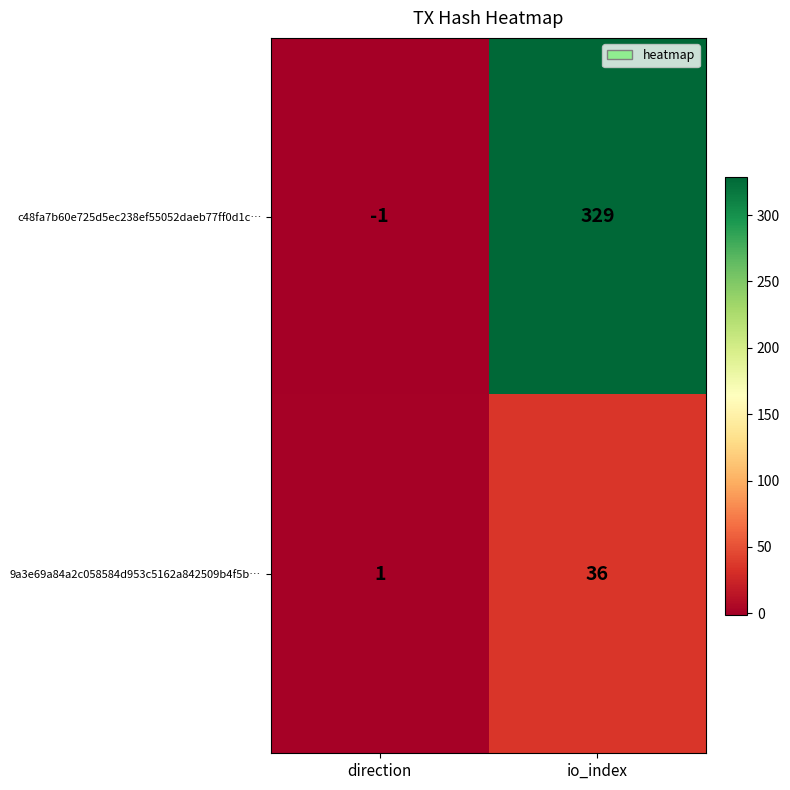

Reading right to left, transcribe all the data shown in this chart.

c48fa7b60e725d5ec238ef55052daeb77ff0d1c…: 329	-1
9a3e69a84a2c058584d953c5162a842509b4f5b…: 36	1